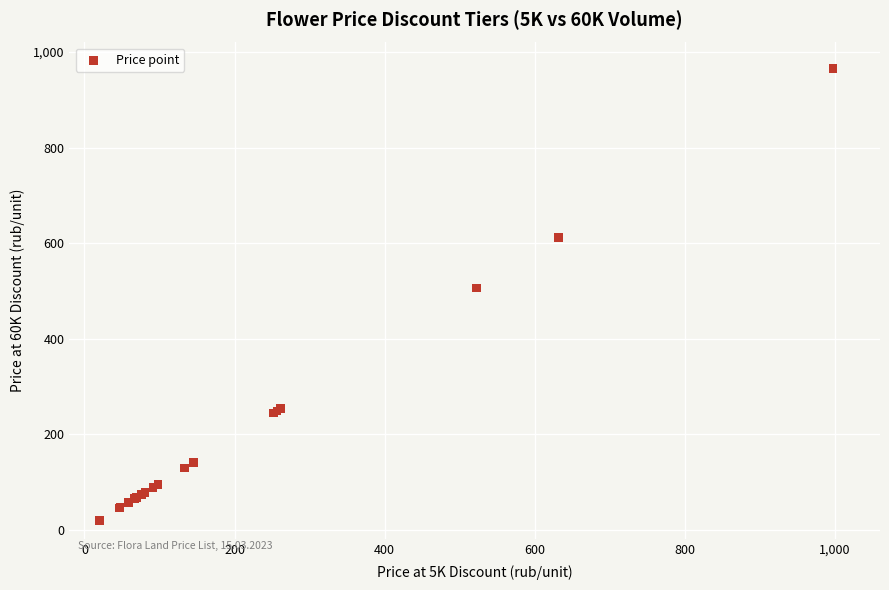

What Y value in the scatter plot is closest to 492?

506.0